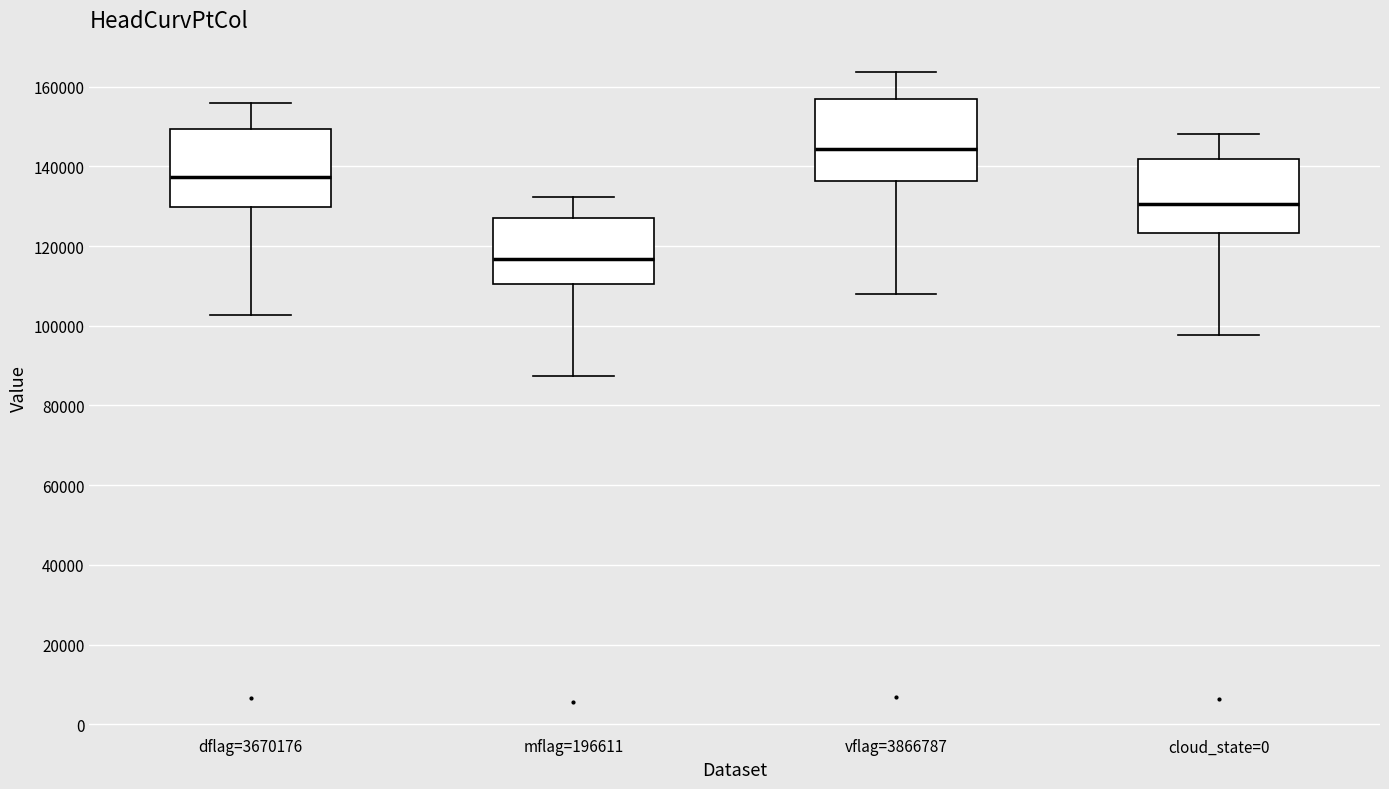

Reading left to right, transcribe this box plot: for each box, give where its median line is, the range the box spans, and where its two whiskers end, as read against the y-axis. The values are not printed on the chart, so give them approximately, as read against the axis.

dflag=3670176: median 138000, box 130000 to 150000, whiskers 102000 to 156000
mflag=196611: median 116000, box 110000 to 126000, whiskers 88000 to 132000
vflag=3866787: median 144000, box 136000 to 156000, whiskers 108000 to 164000
cloud_state=0: median 130000, box 124000 to 142000, whiskers 98000 to 148000